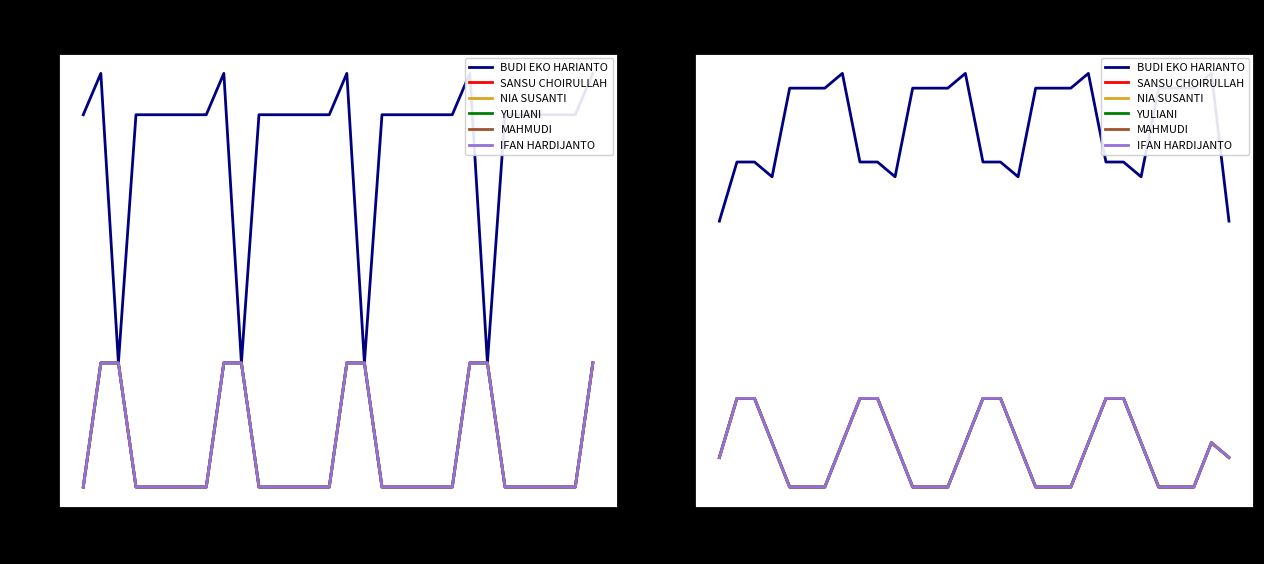

What is the sum of all BUDI EKO HARIANTO values?

274.0